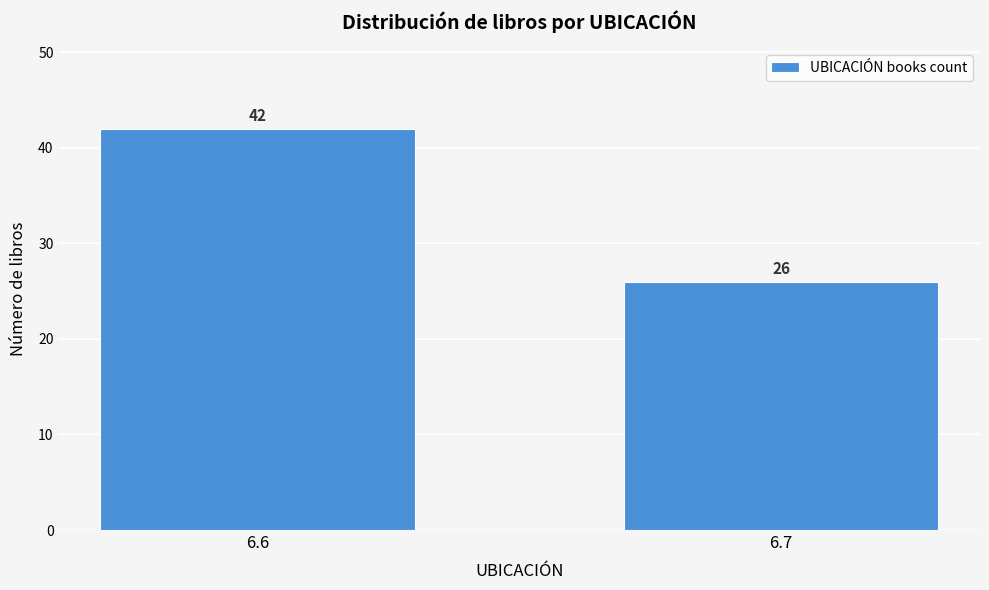

Reading left to right, transcribe all the data shown in this chart.

42	26